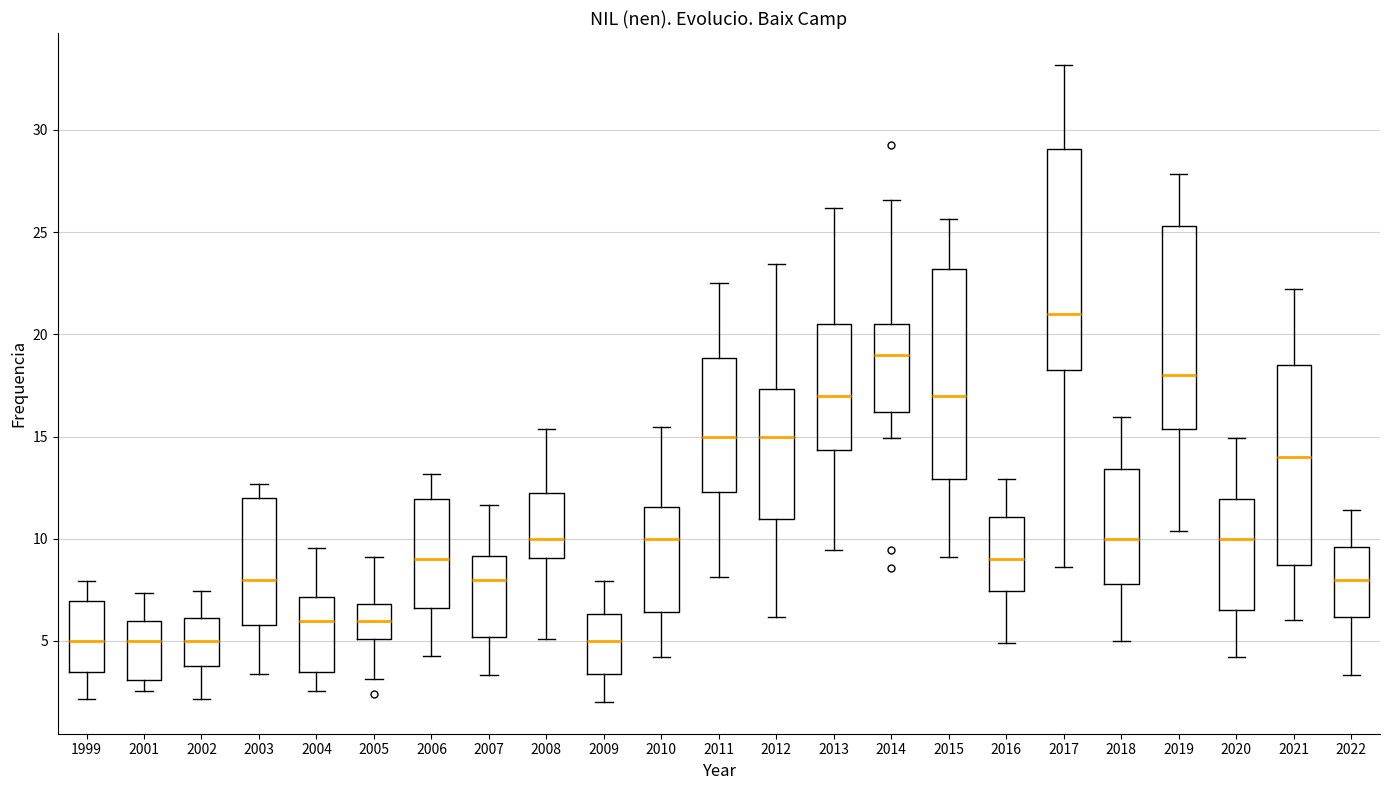

Where does the upper whisker of the box at x = 2018 end on the y-axis? The values are not printed on the chart, so give them approximately, as read against the axis.

16.0